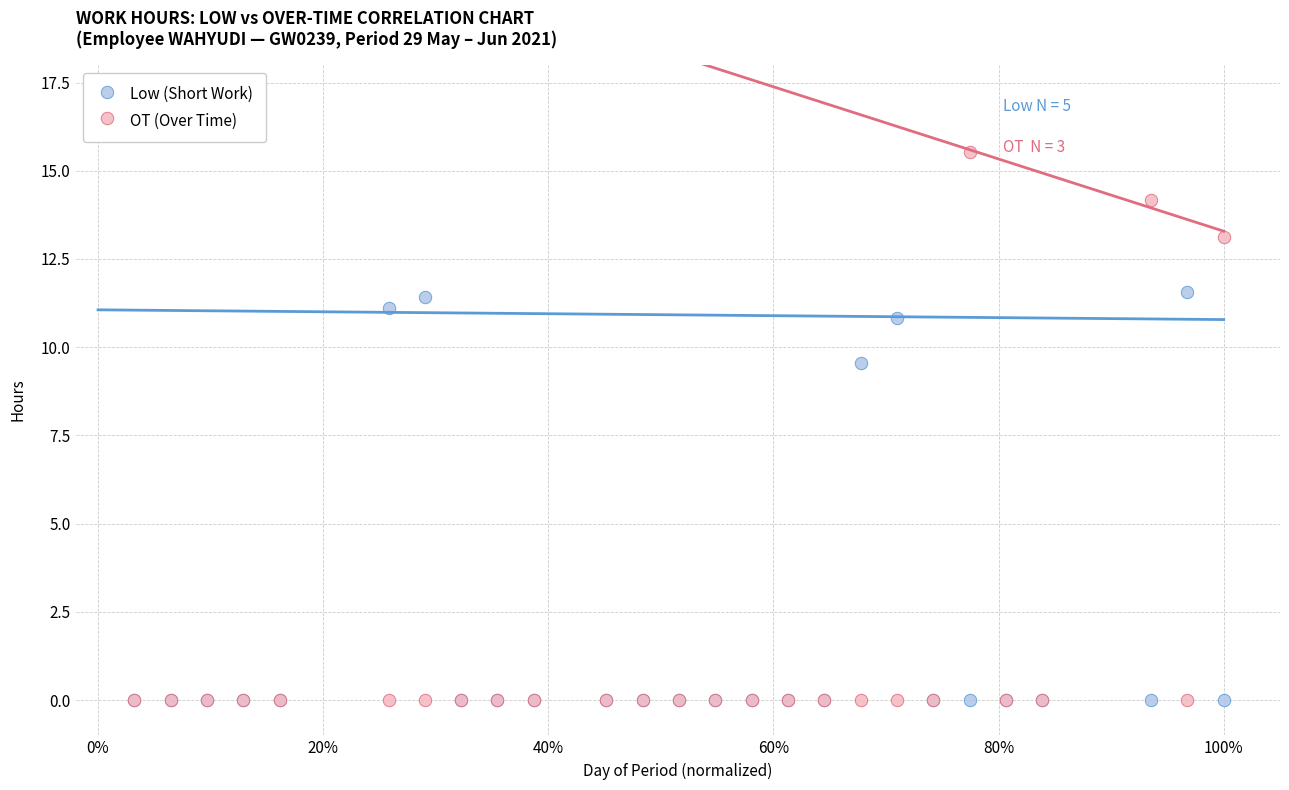

What are all the series names shown in the legend?

Low (Short Work), OT (Over Time)